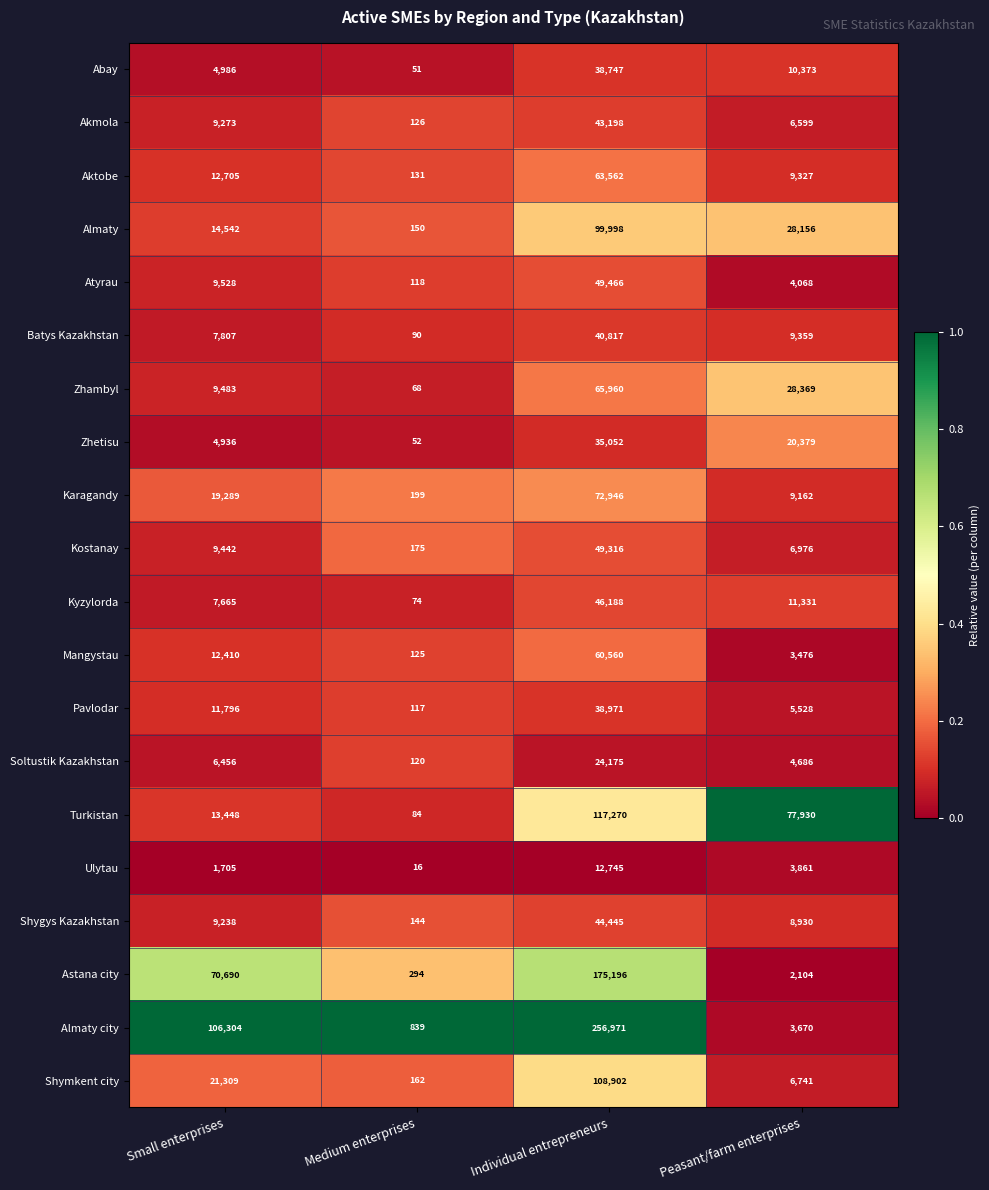

What is the total value across all series at Medium enterprises?

3135